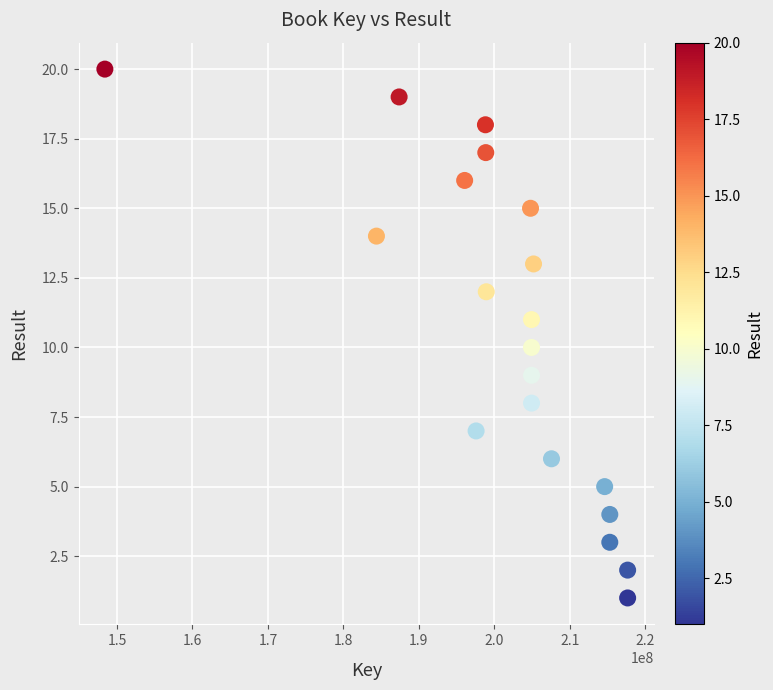

What is the range of Y values (max minus min)?

19